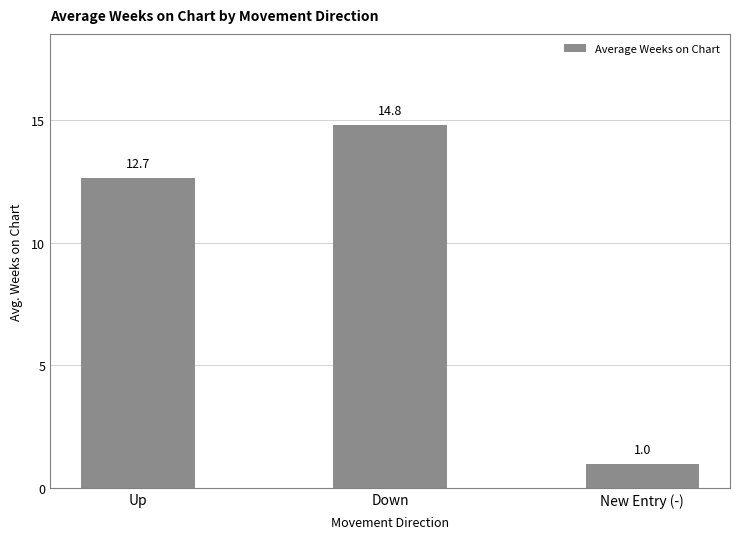

Reading right to left, list all the values displayed in this chart.

1.0	14.8	12.7